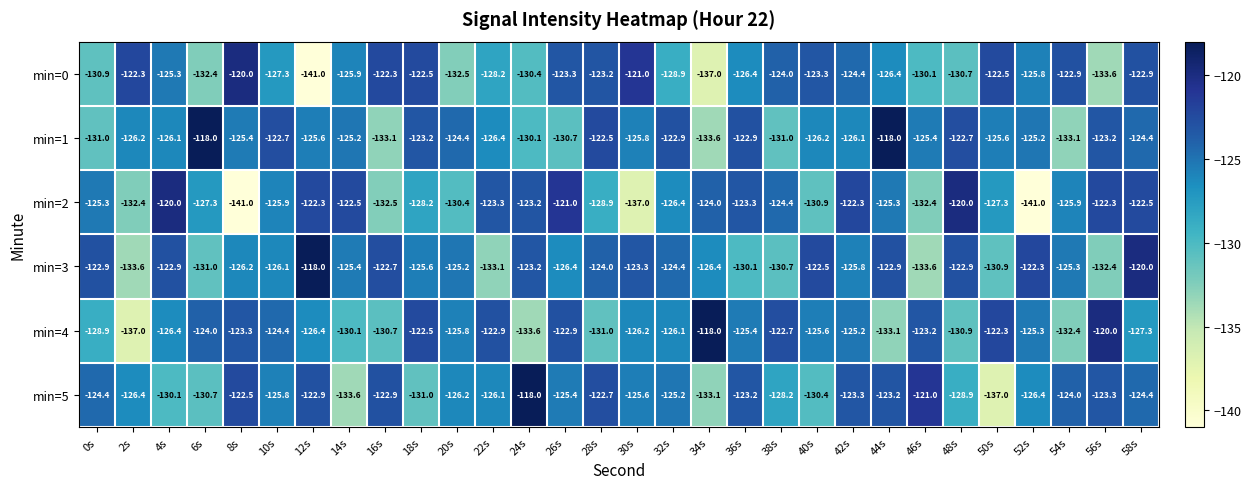

What is the sum of the min=0 values at 12s and 20s?

-273.5